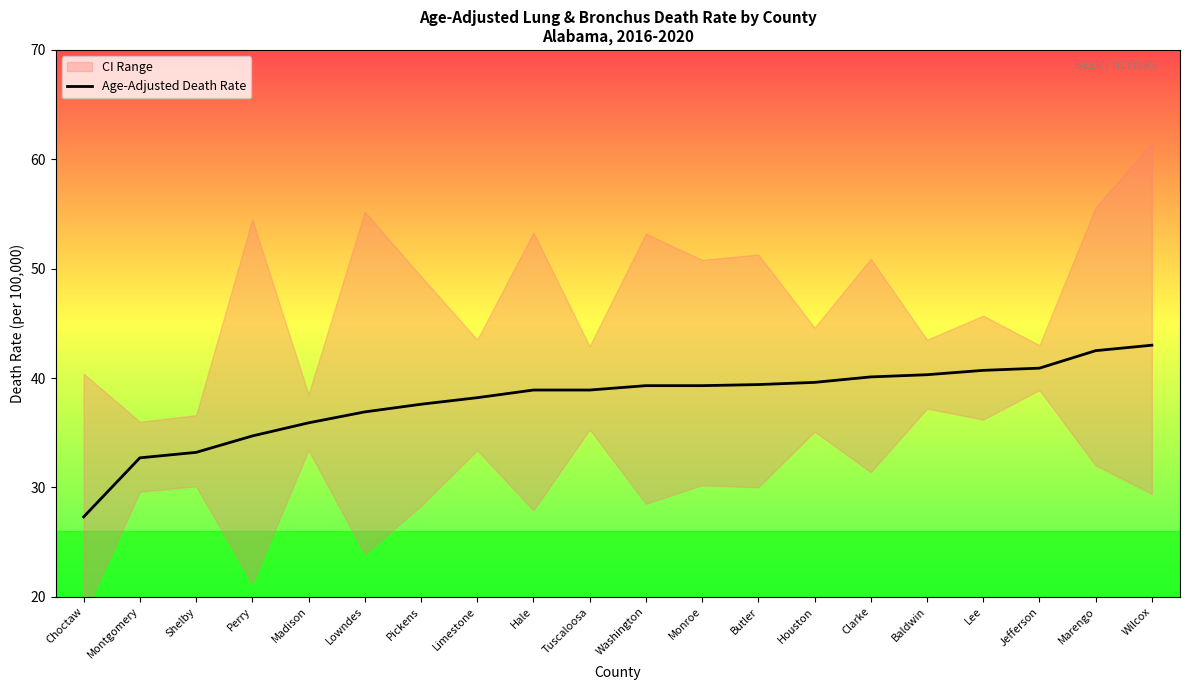

What position from the left is Houston?

14